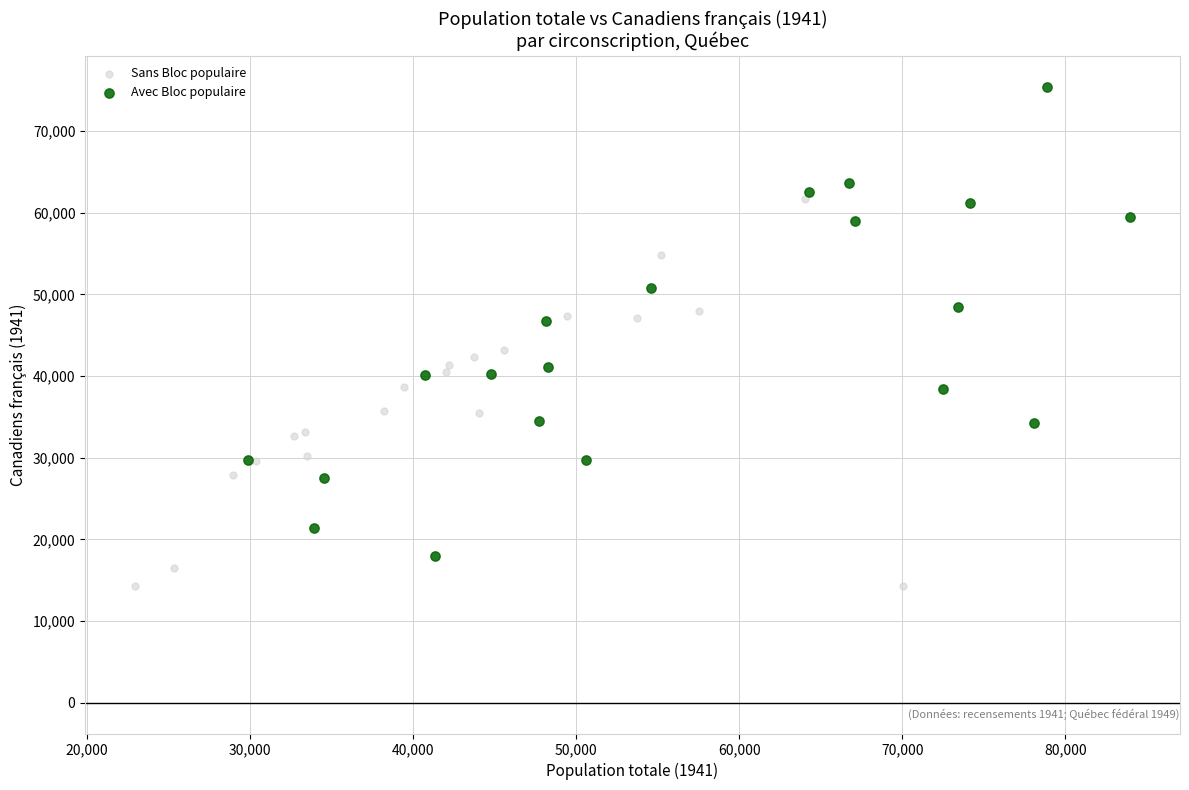

Which series has the widest spread of Y values?

Avec Bloc populaire